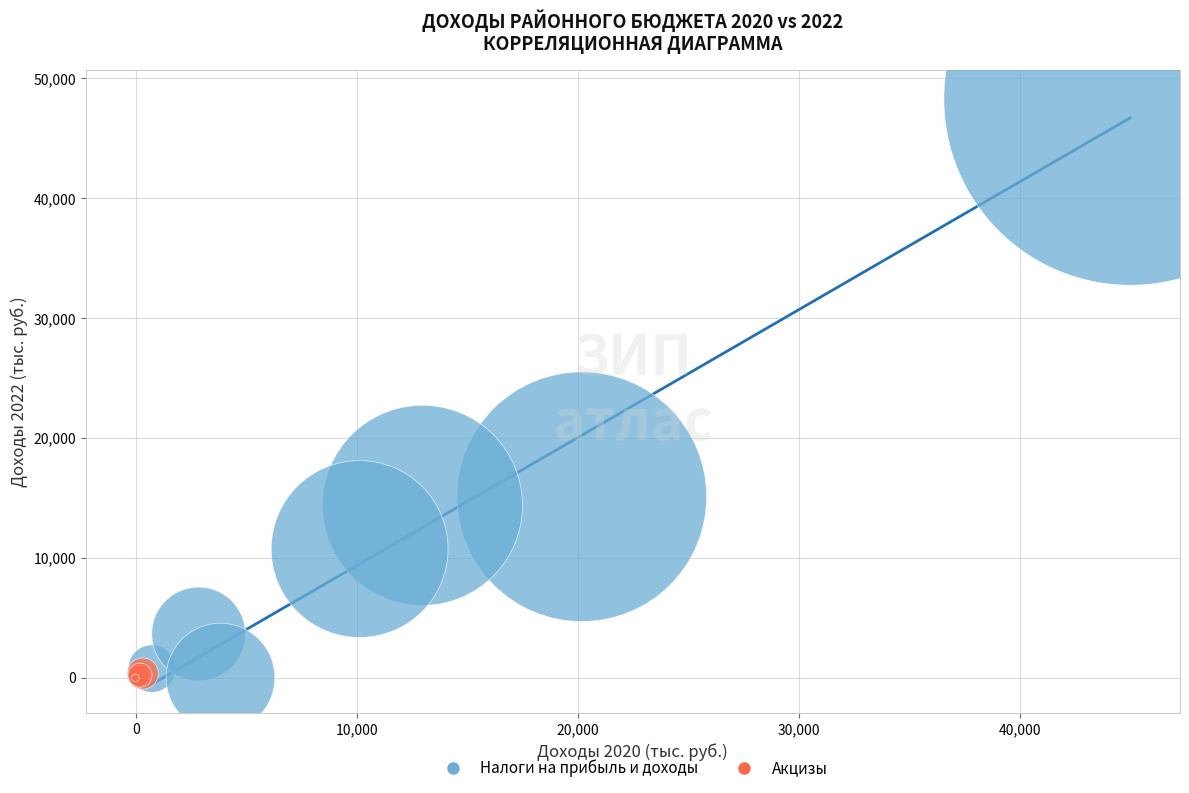

Which series reaches the maximum Y coordinate?

Налоги на прибыль и доходы